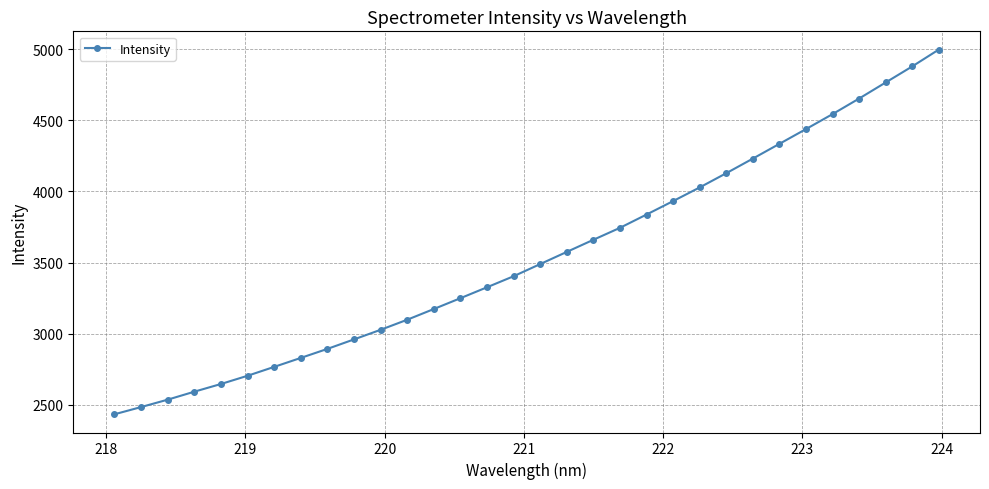

What is the value of the 12th point from the left?

3098.6